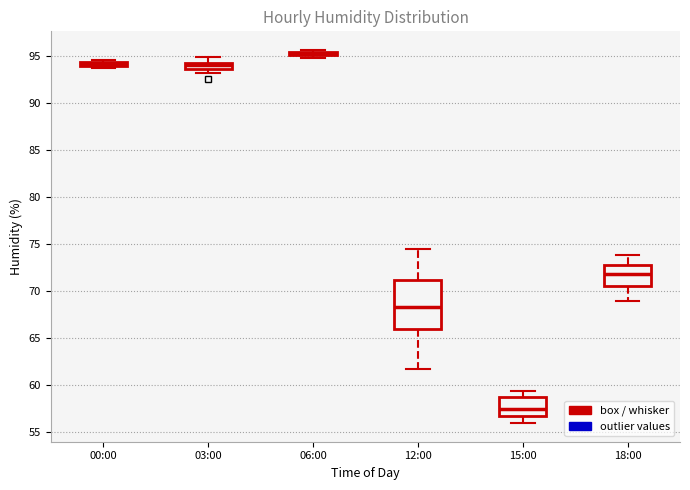

Which box is the tallest, from its lower edge to its upper edge?

12:00